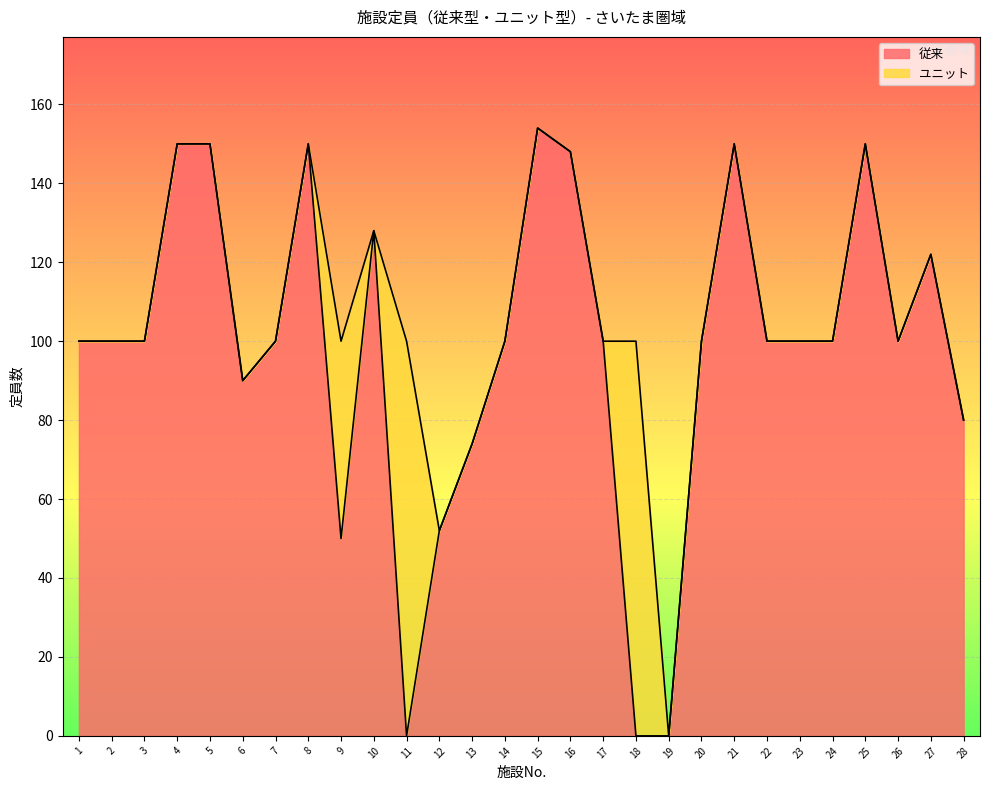

Where is the data nearest to the value 77?

13